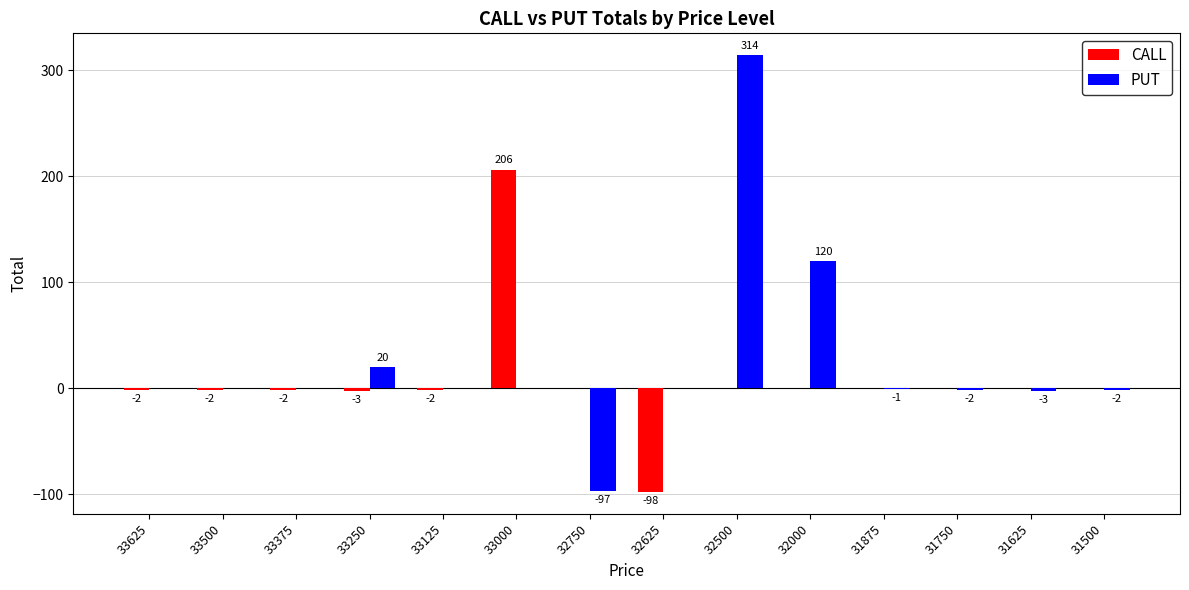

How many categories are shown in the chart?

14